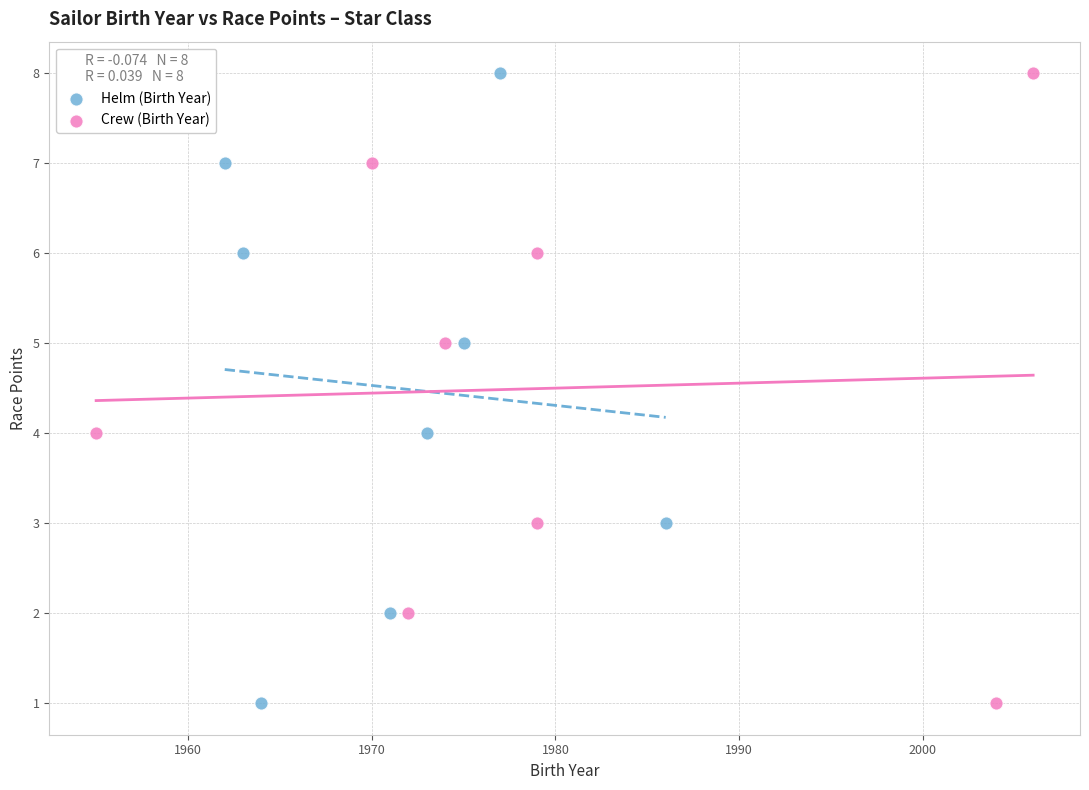

What are all the series names shown in the legend?

Helm (Birth Year), Crew (Birth Year)